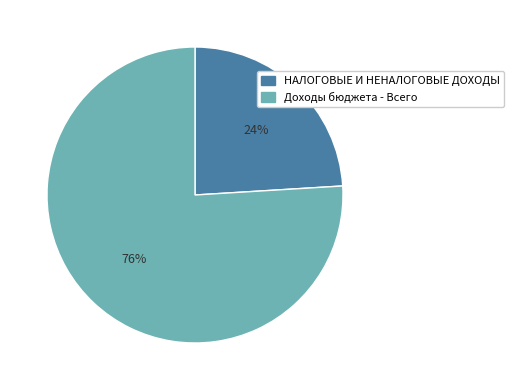

To the nearest percent, what is the average slice percentage?

50%